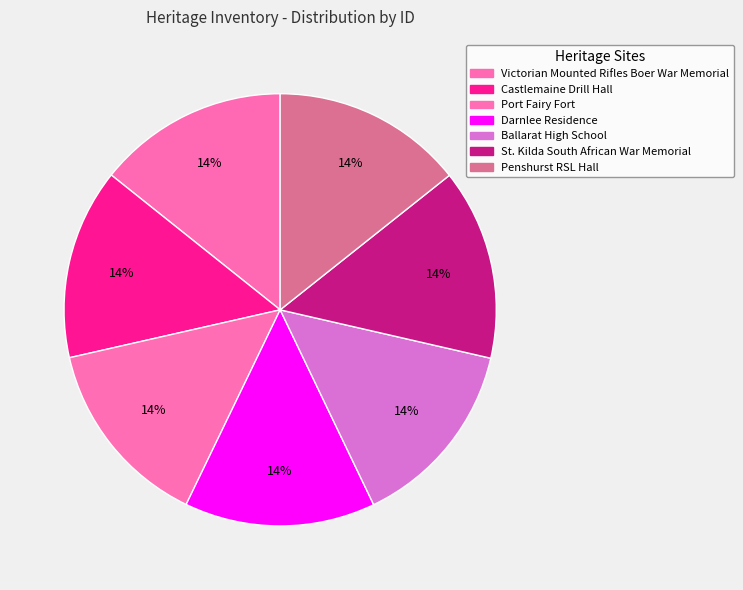

Is Victorian Mounted Rifles Boer War Memorial the majority of the pie?

No